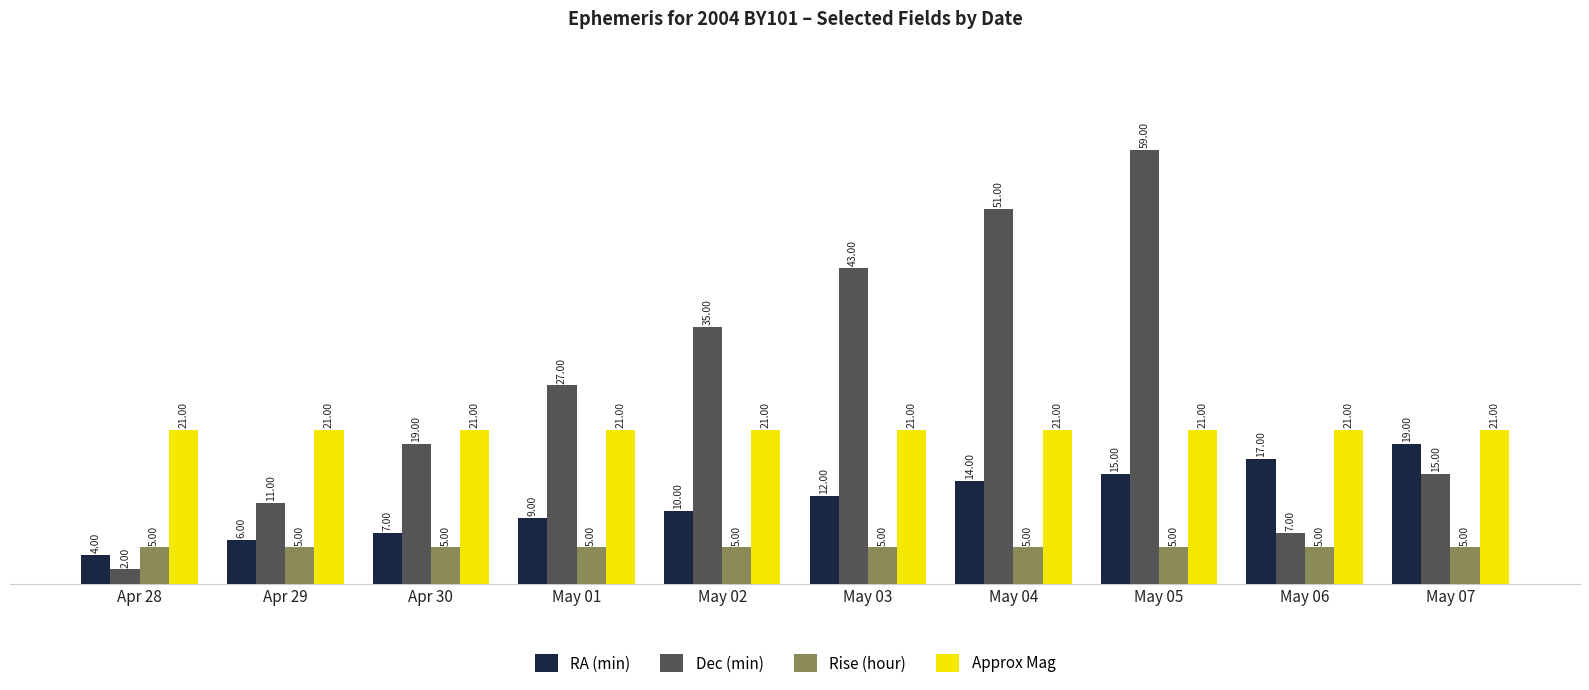

The Rise (hour) series shows 5 at May 06. True or false?

True